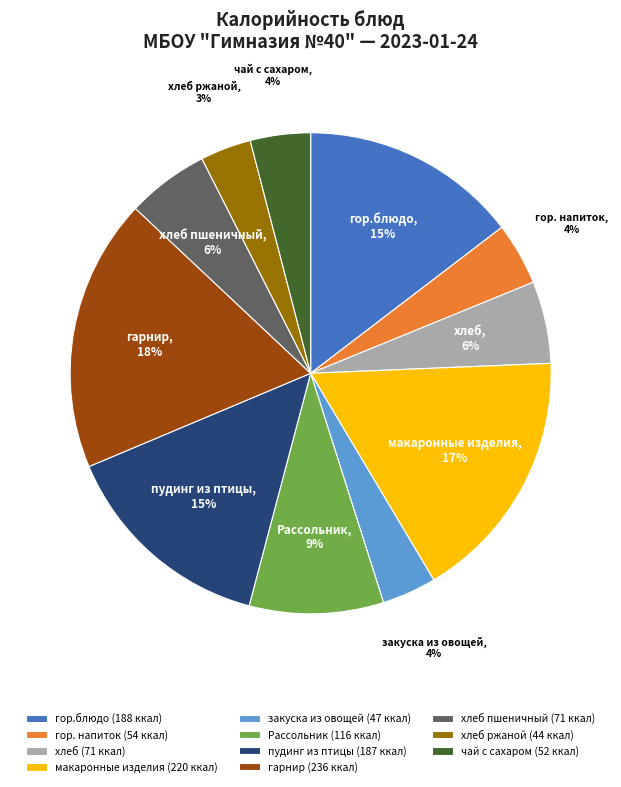

To the nearest percent, what percentage of the pie is пудинг из птицы?

15%